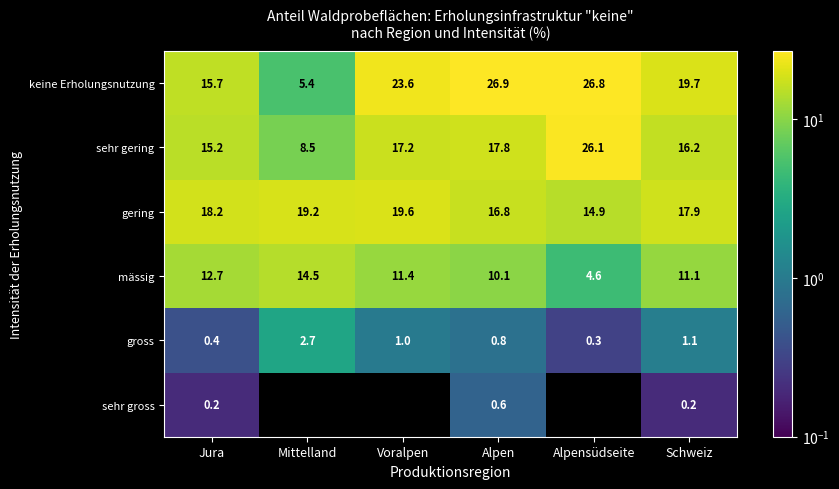

At which label does keine Erholungsnutzung reach its peak?

Alpen